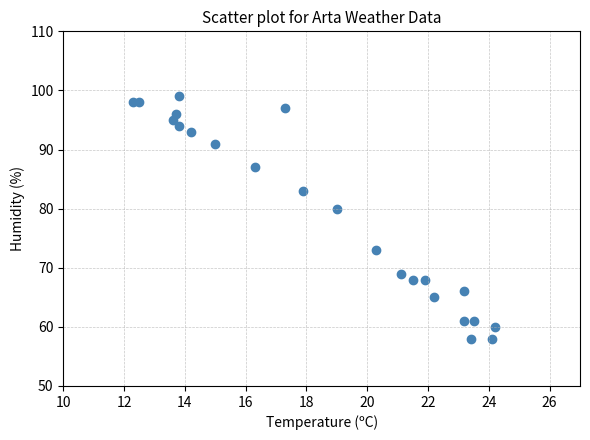

What Y value in the scatter plot is closest to 78?

80